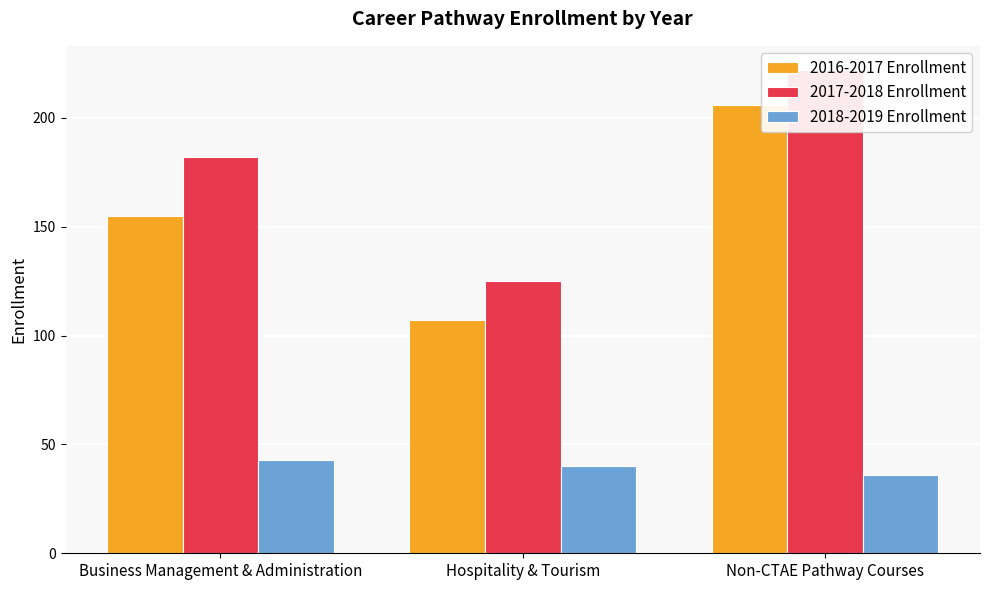

At which label does 2016-2017 Enrollment reach its peak?

Non-CTAE Pathway Courses